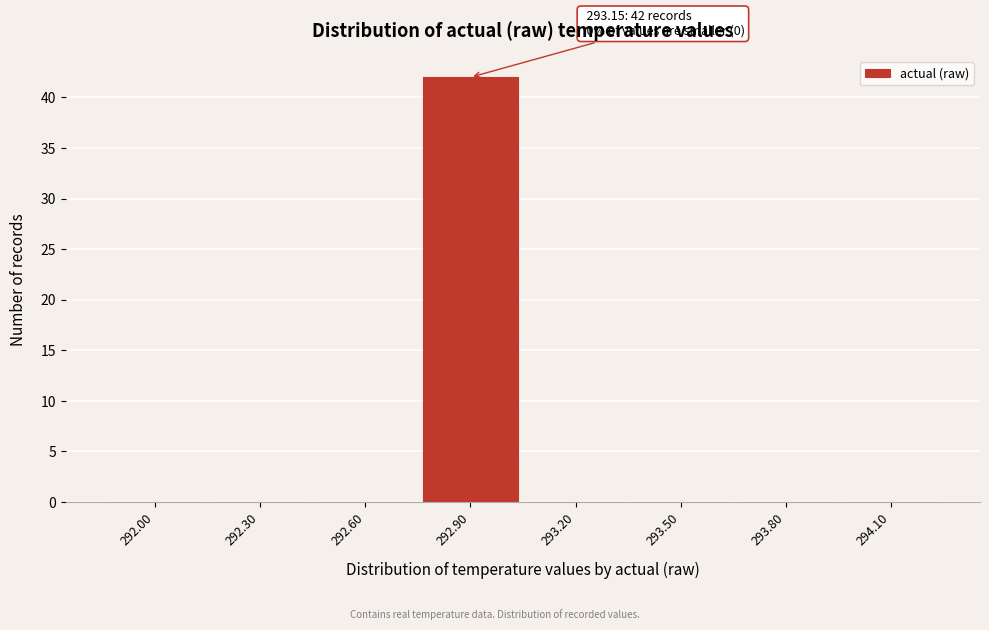

Reading left to right, what are all the values shown in this chart?

292.00=0	292.30=0	292.60=0	292.90=42	293.20=0	293.50=0	293.80=0	294.10=0